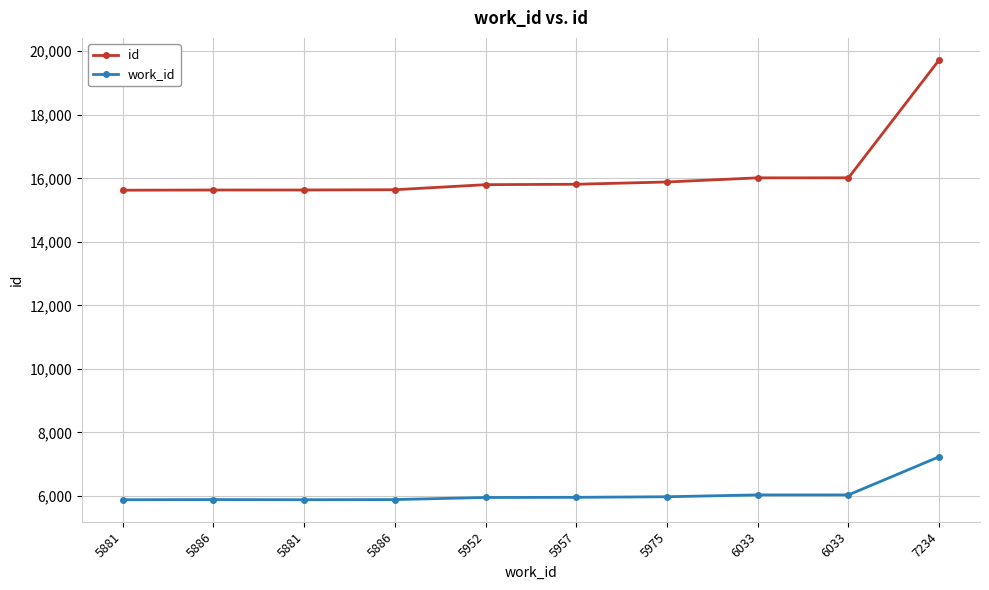

What are all the series names shown in the legend?

id, work_id